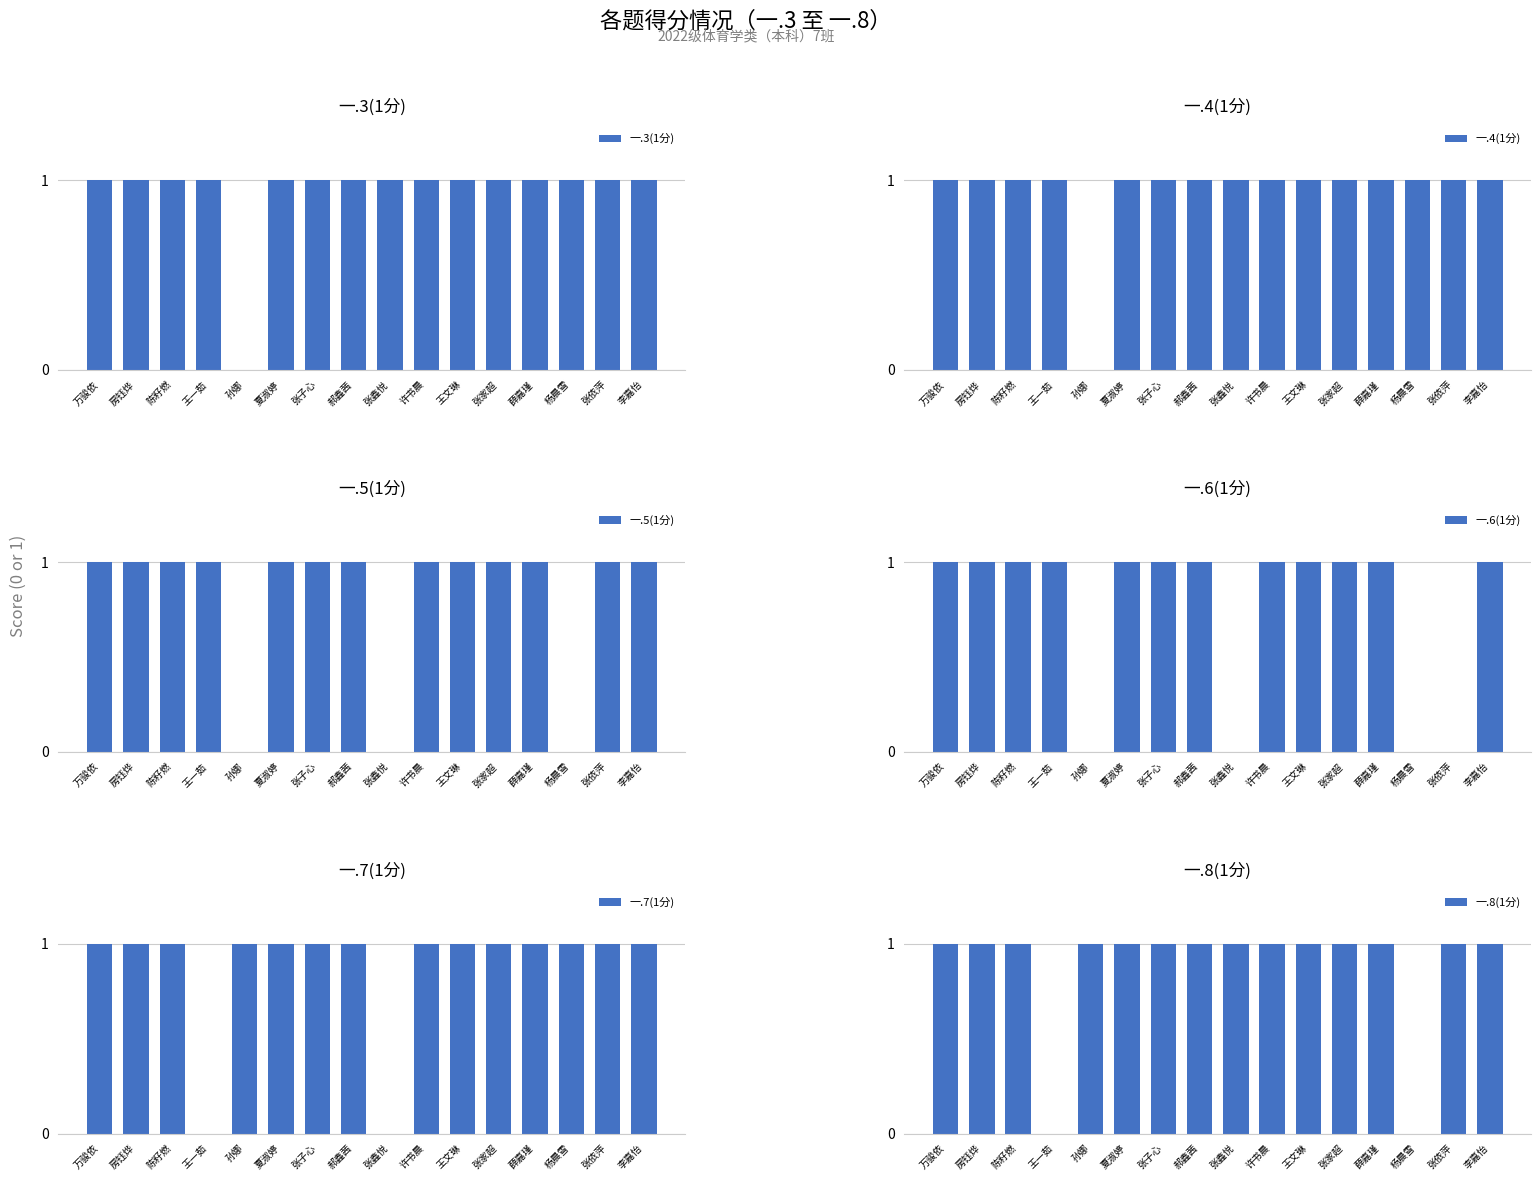

At which category is the sum across all series the highest?

万骏依